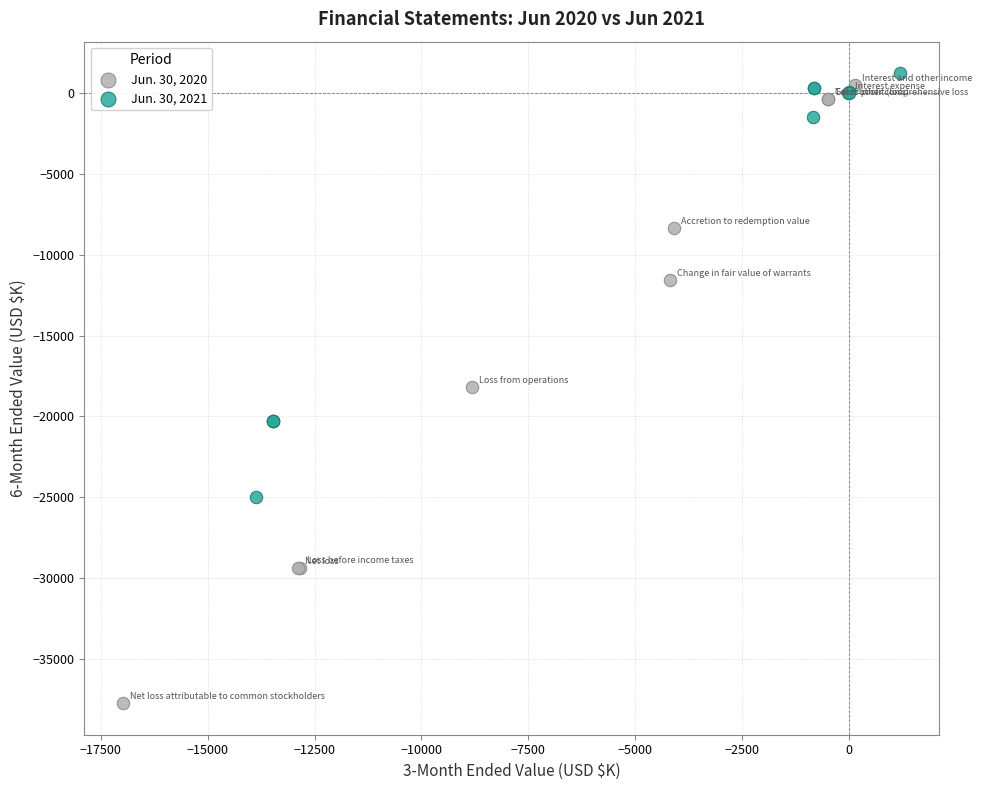

Which series reaches the minimum Y coordinate?

Jun. 30, 2020